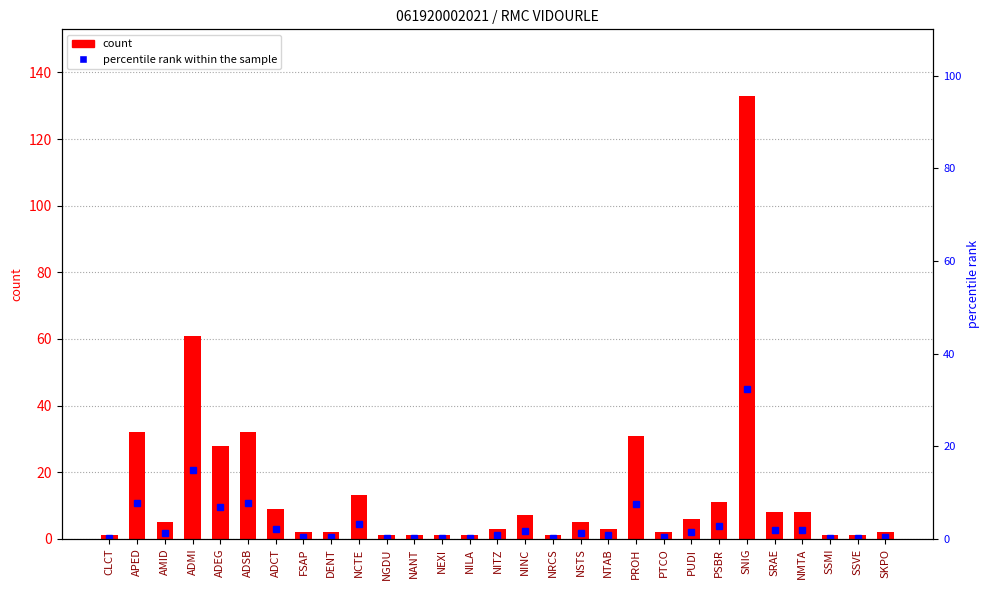

How many distinct data groups are displayed?

2